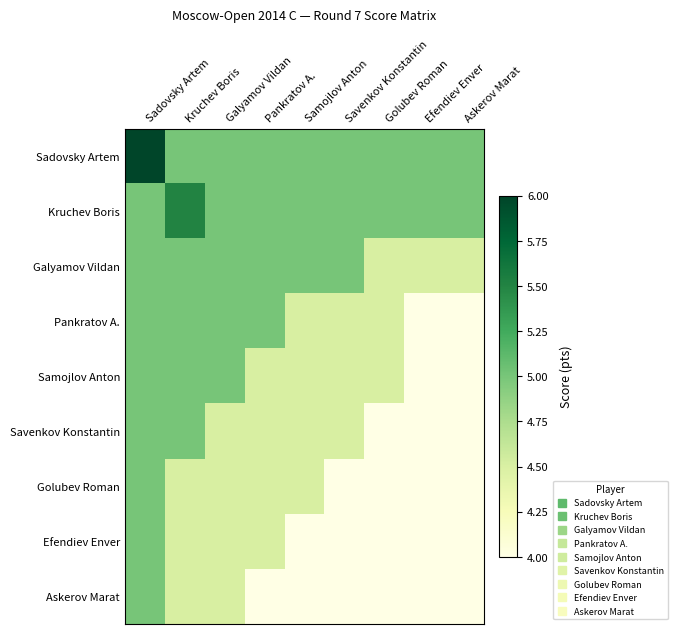

What is the total value across all series at Efendiev Enver?

38.5